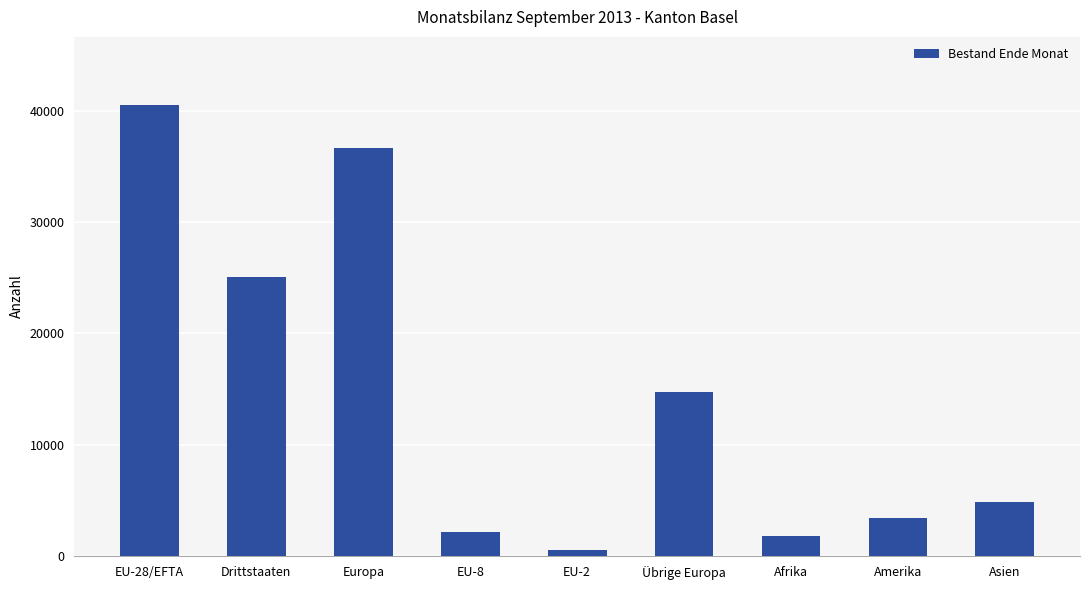

Read the value at Afrika.

1792